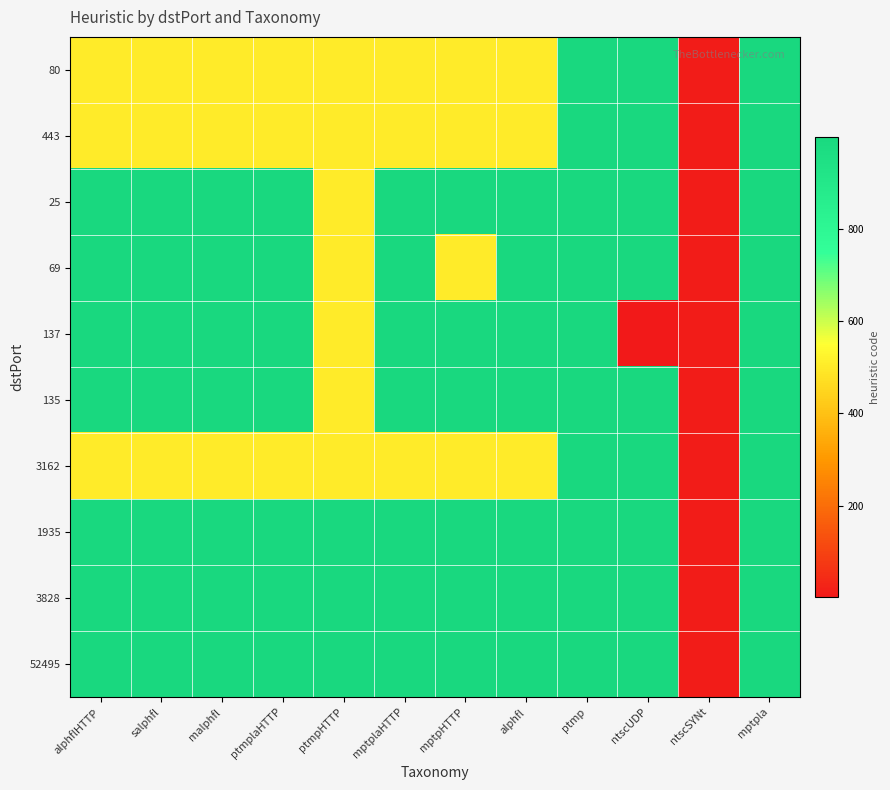

List the series in order of their peak value, highest first.

80, 443, 25, 69, 137, 135, 3162, 1935, 3828, 52495